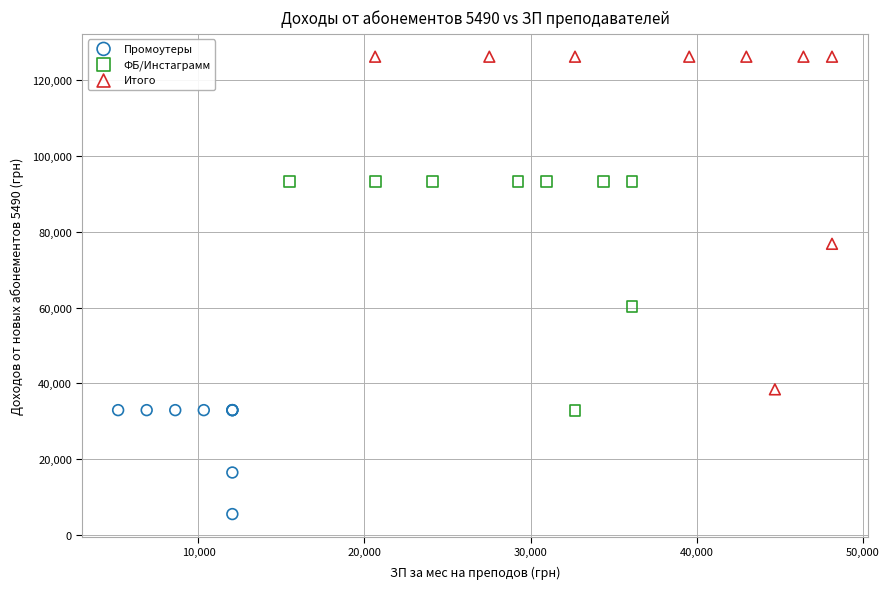

What are all the series names shown in the legend?

Промоутеры, ФБ/Инстаграмм, Итого